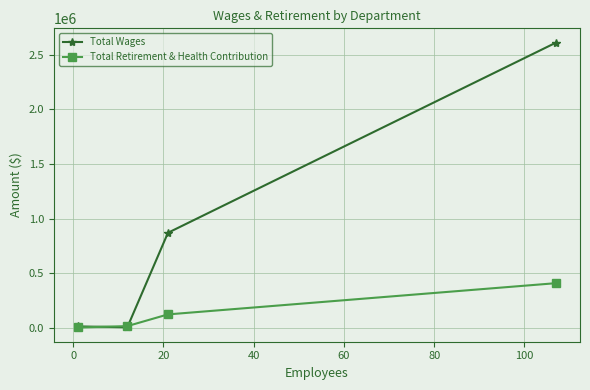

Which series has the largest total across all categories?

Total Wages